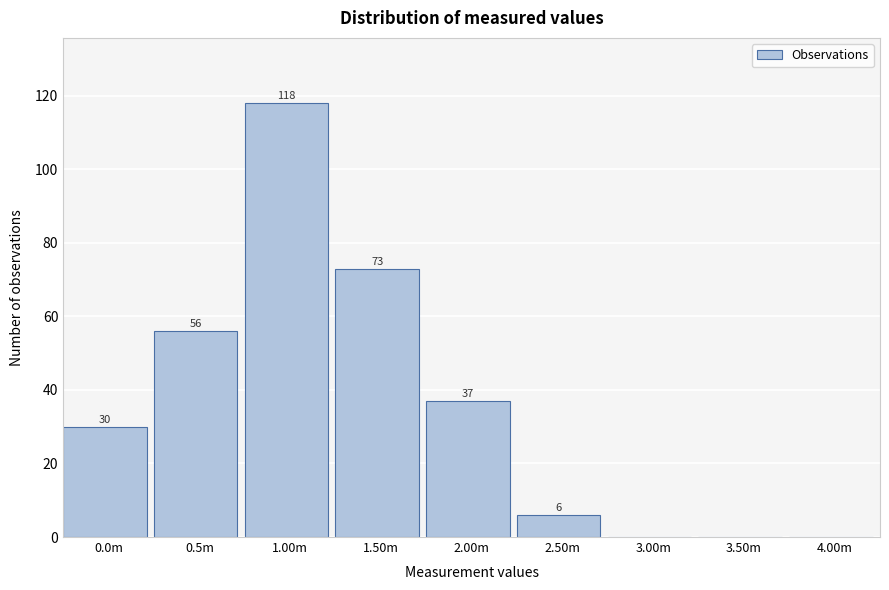

Reading left to right, transcribe all the data shown in this chart.

0.0m=30	0.5m=56	1.00m=118	1.50m=73	2.00m=37	2.50m=6	3.00m=0	3.50m=0	4.00m=0